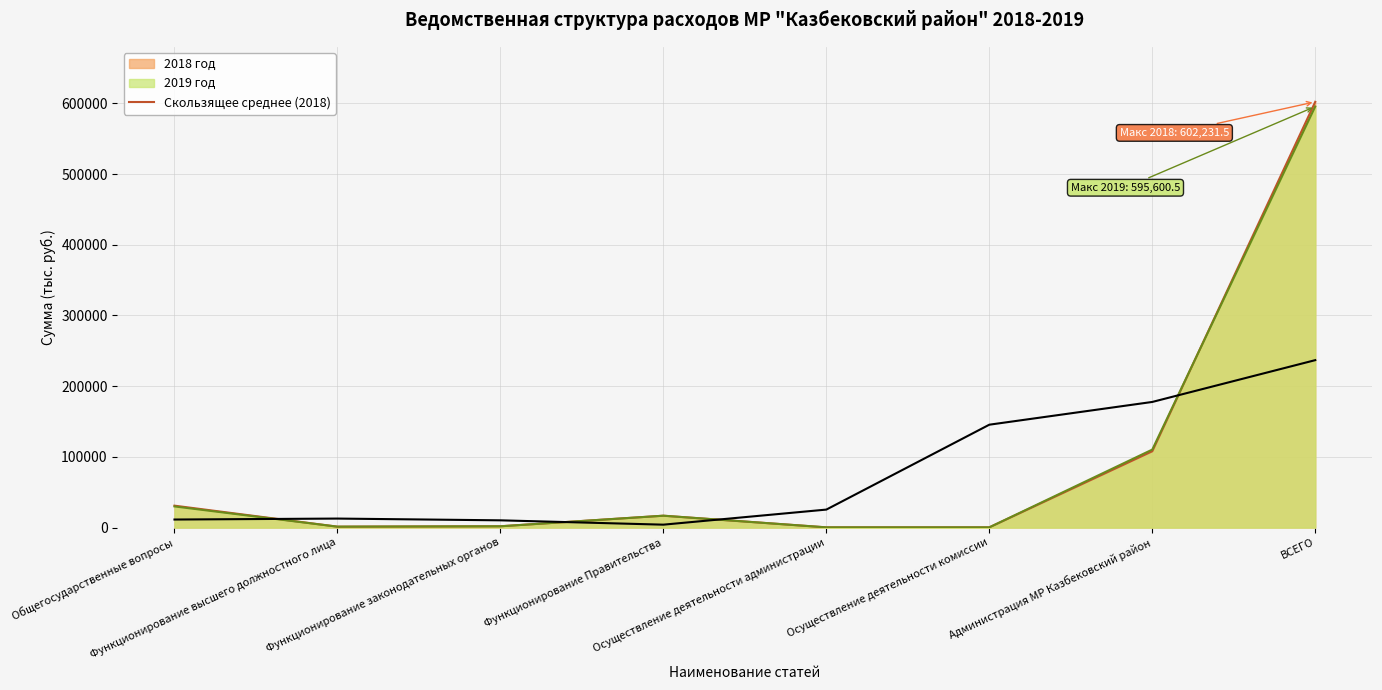

What position from the right is Функционирование законодательных органов?

6